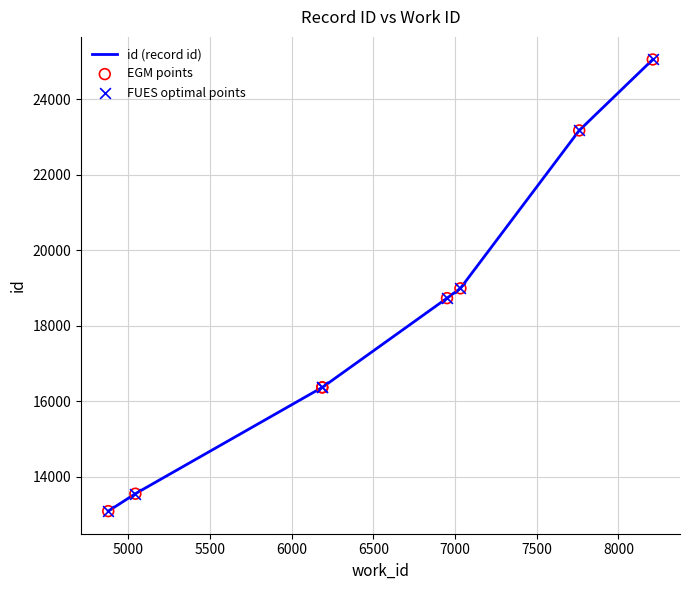

What is the sum of all values?

145313